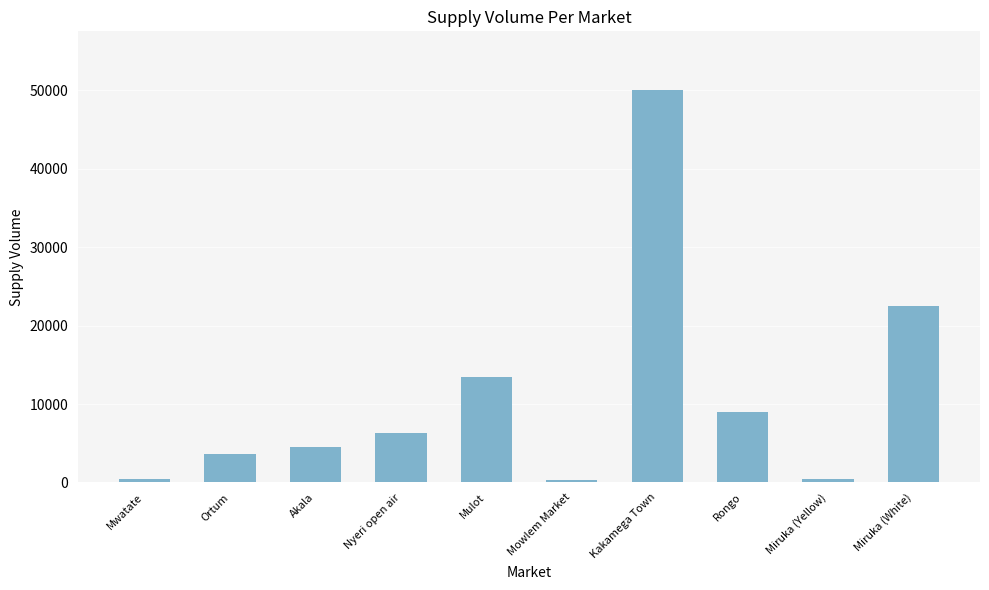

Which label corresponds to the largest value in the chart?

Kakamega Town